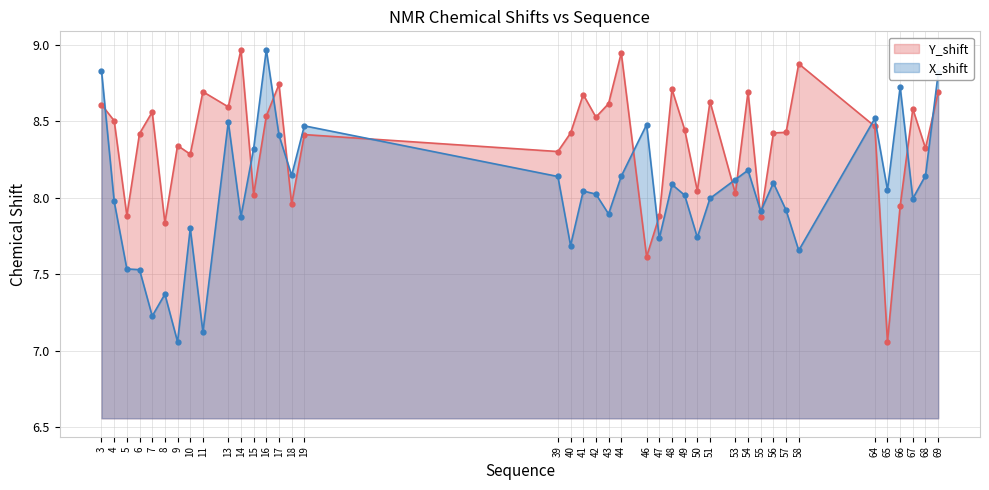

How many times do X_shift and Y_shift cross each other?

14